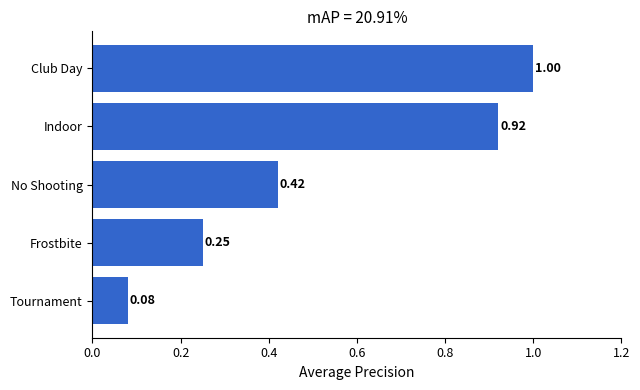

Which has a higher value, Indoor or Tournament?

Indoor